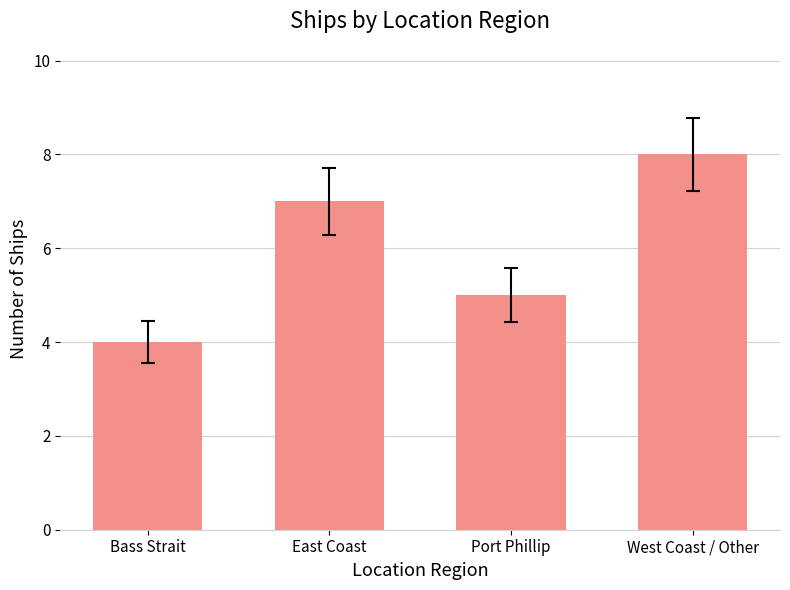

List the labels in order of value, smallest first.

Bass Strait, Port Phillip, East Coast, West Coast / Other